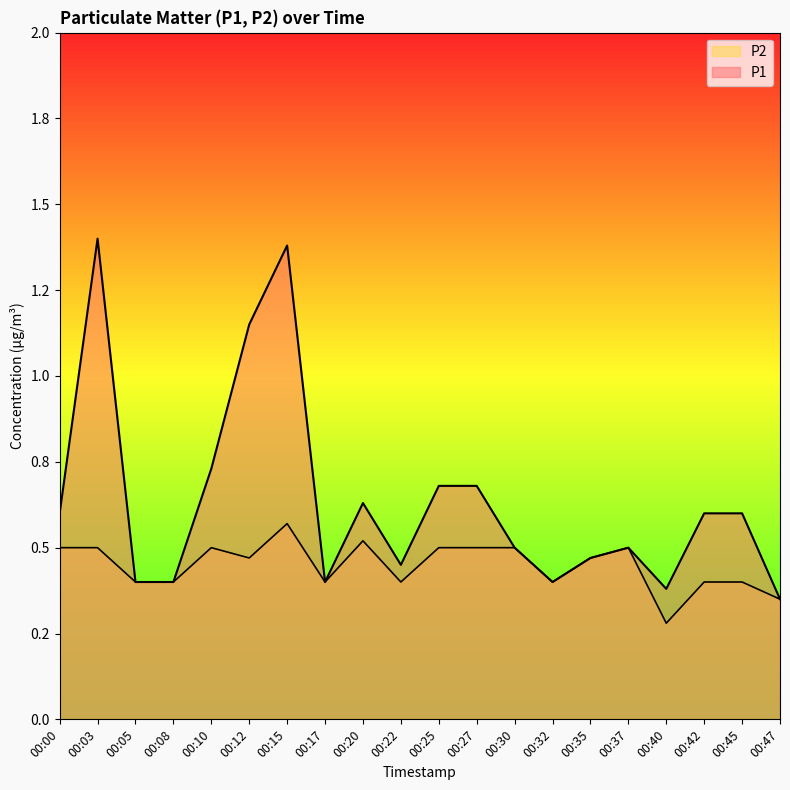

How many lines are shown in the chart?

2